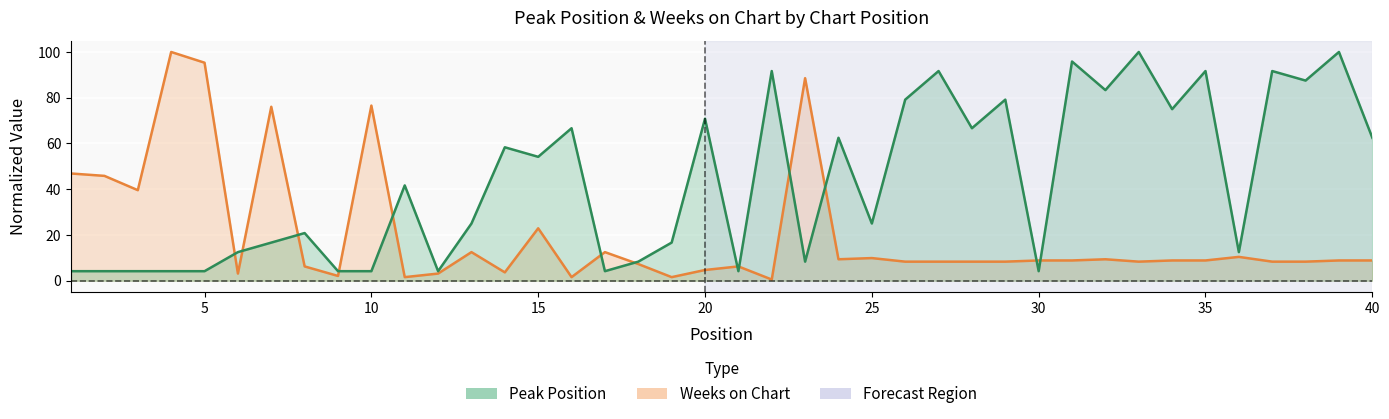

What is the difference between the maximum and second lowest values in the Weeks on Chart series?

98.4